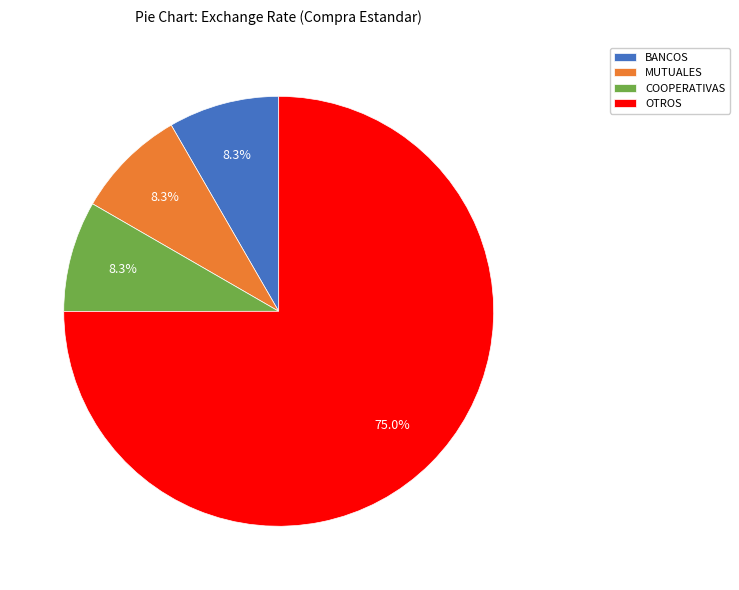

Which slice is the largest?

OTROS